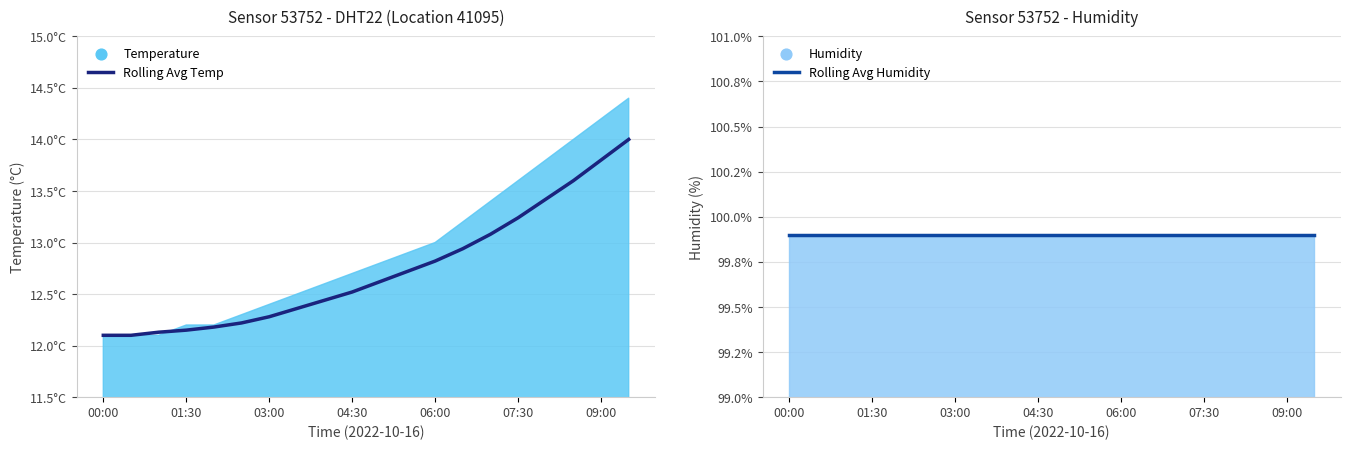

Is the value of Rolling Avg Humidity at 00:00 greater than the value of Rolling Avg Temp at 09:00?

Yes